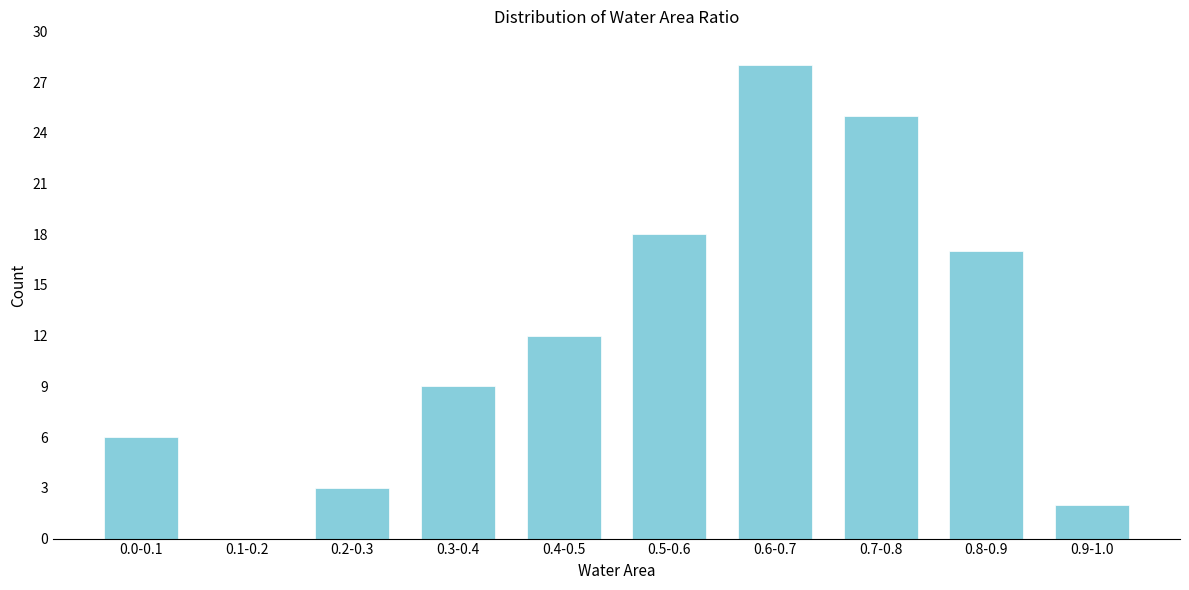

Reading left to right, what are all the values shown in this chart?

0.0-0.1=6	0.1-0.2=0	0.2-0.3=3	0.3-0.4=9	0.4-0.5=12	0.5-0.6=18	0.6-0.7=28	0.7-0.8=25	0.8-0.9=17	0.9-1.0=2